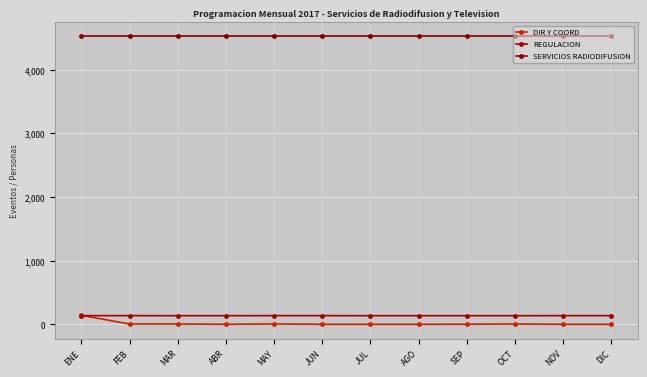

Between MAR and AGO, which series saw the biggest shift?

DIR Y COORD